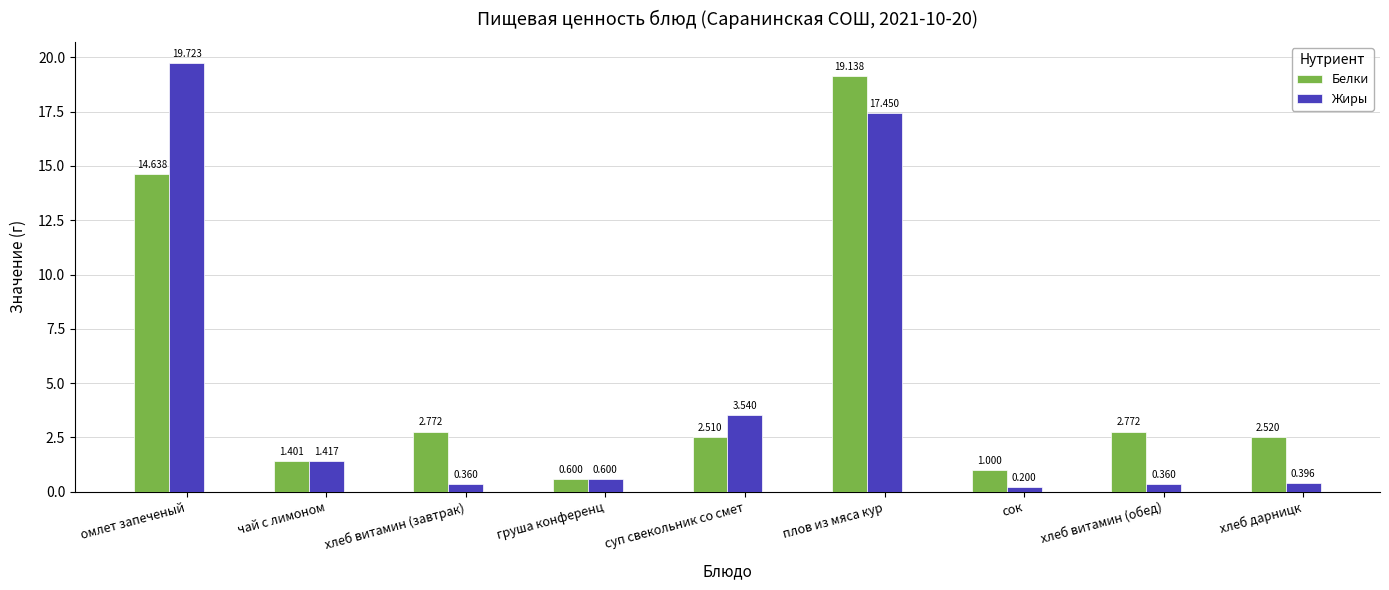

Rank the series at хлеб витамин (обед) from highest to lowest value.

Белки, Жиры